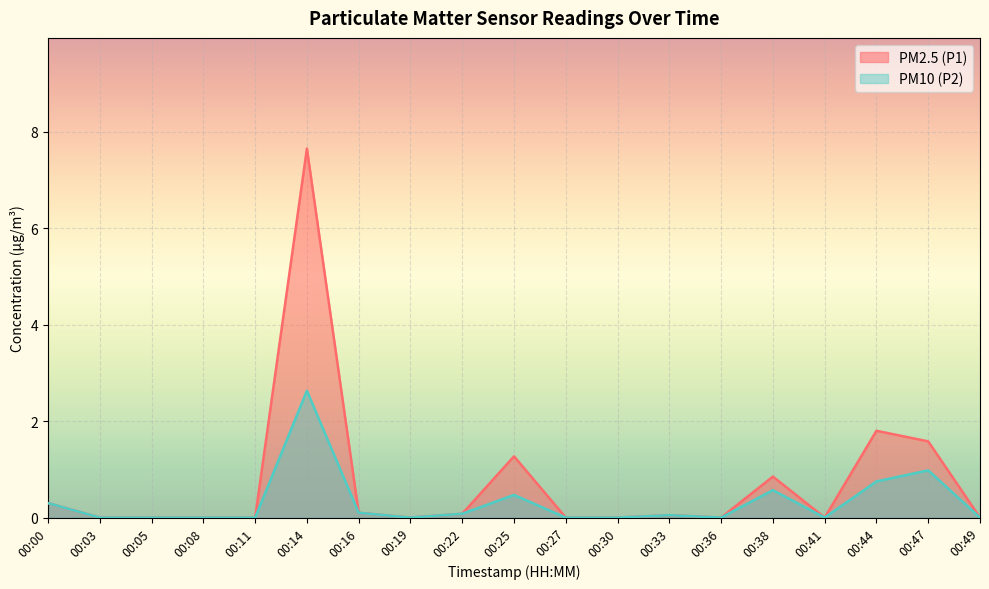

What is the sum of all PM2.5 (P1) values?

13.7